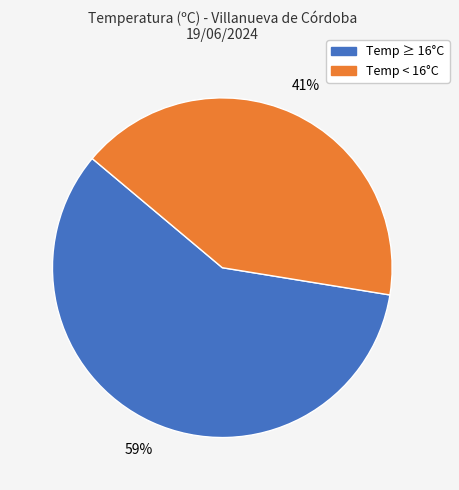

Is there any slice that represents more than half of the pie?

Yes